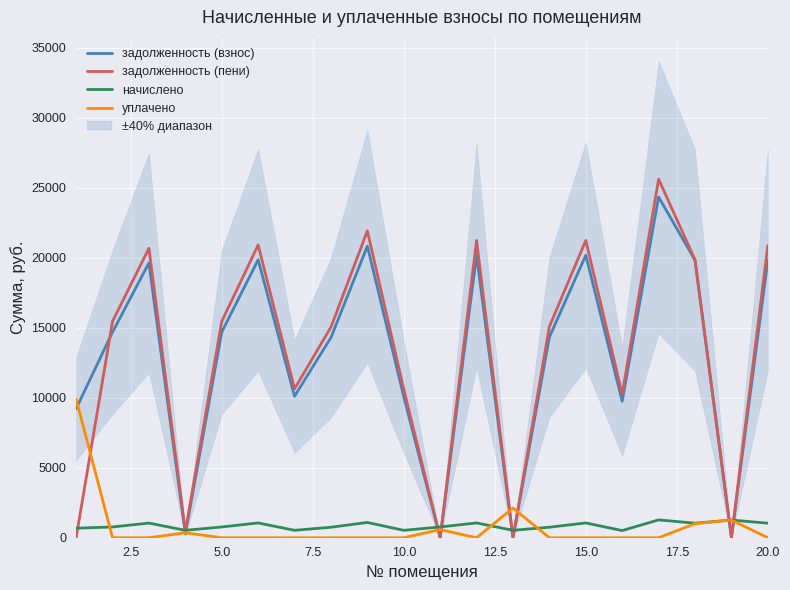

What is the maximum value for задолженность (взнос)?

24330.5